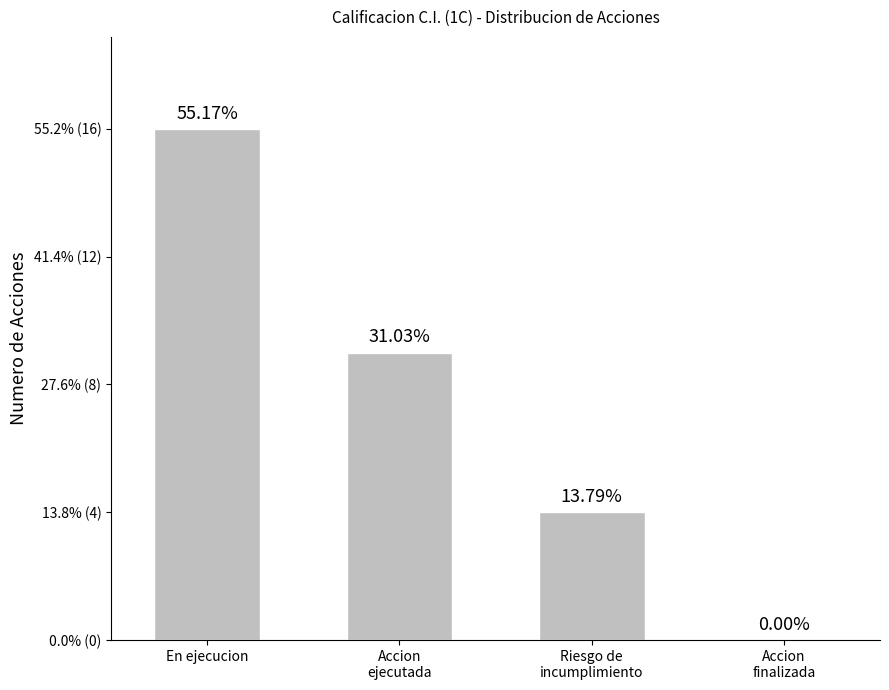

Are the bars horizontal?

No